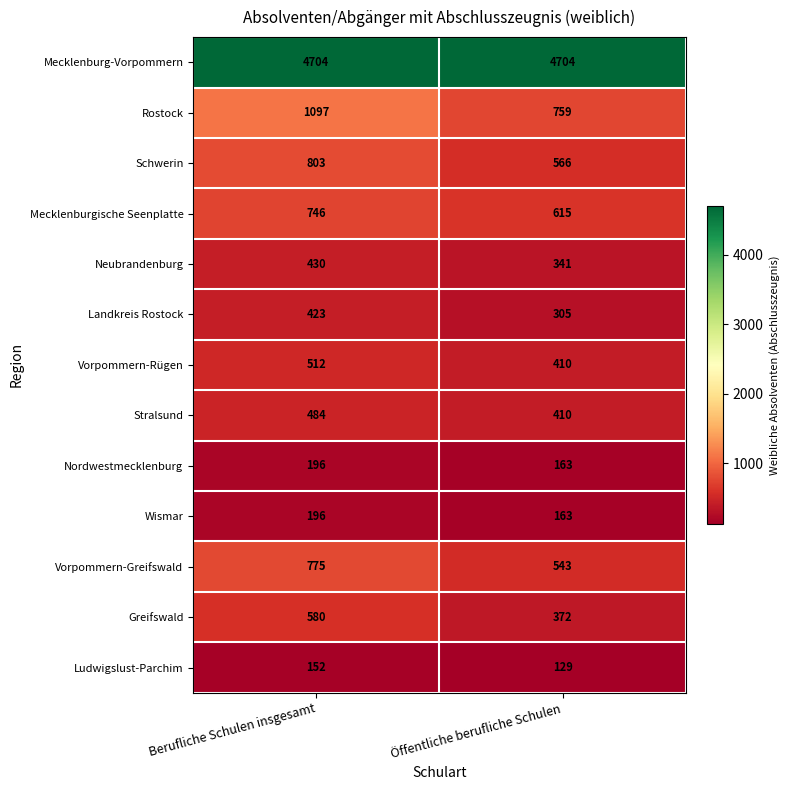

What is the approximate value of Vorpommern-Greifswald at Berufliche Schulen insgesamt?

775